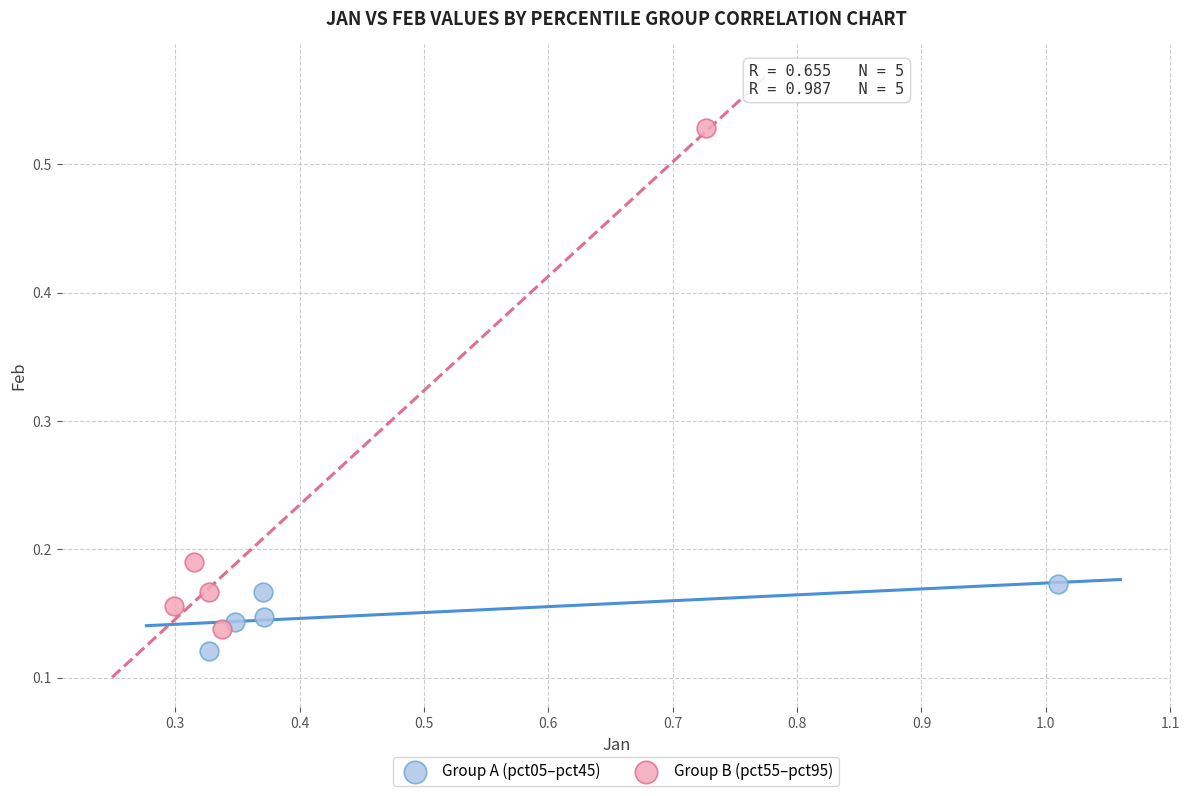

Which series has the widest spread of Y values?

Group B (pct55–pct95)